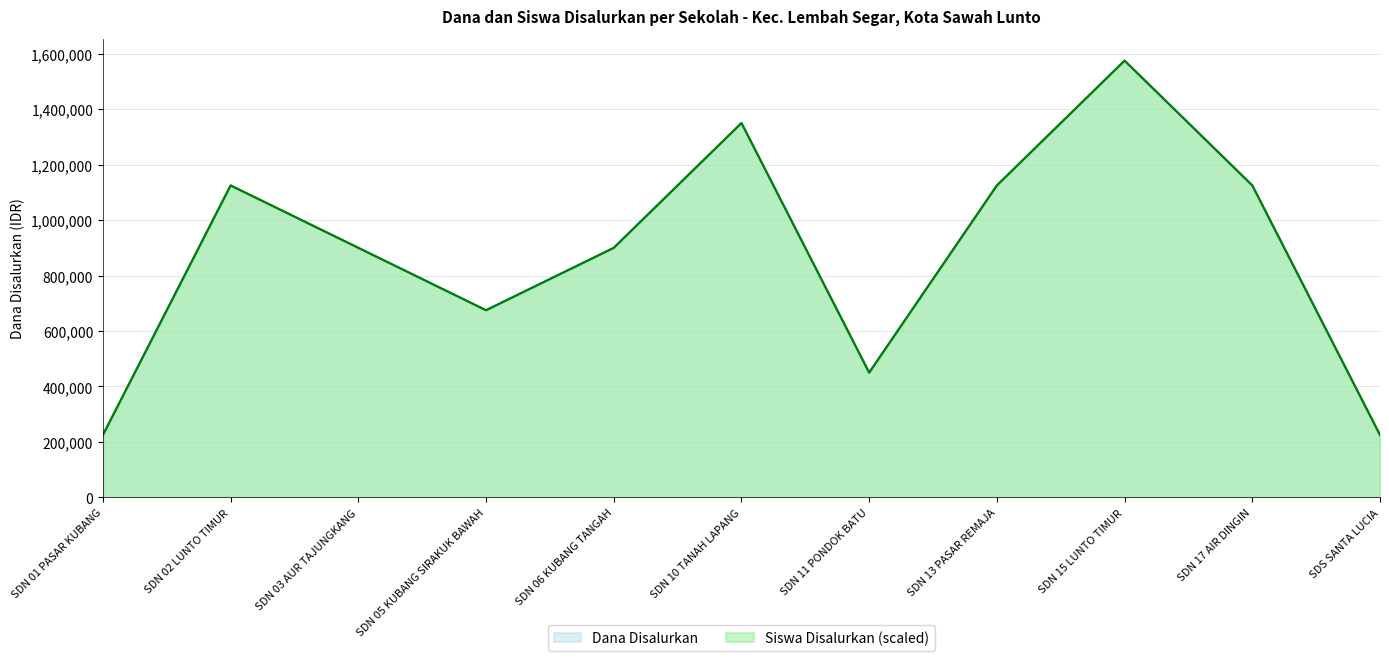

At SDN 02 LUNTO TIMUR, list the series in order from smallest to largest.

Dana Disalurkan, Siswa Disalurkan